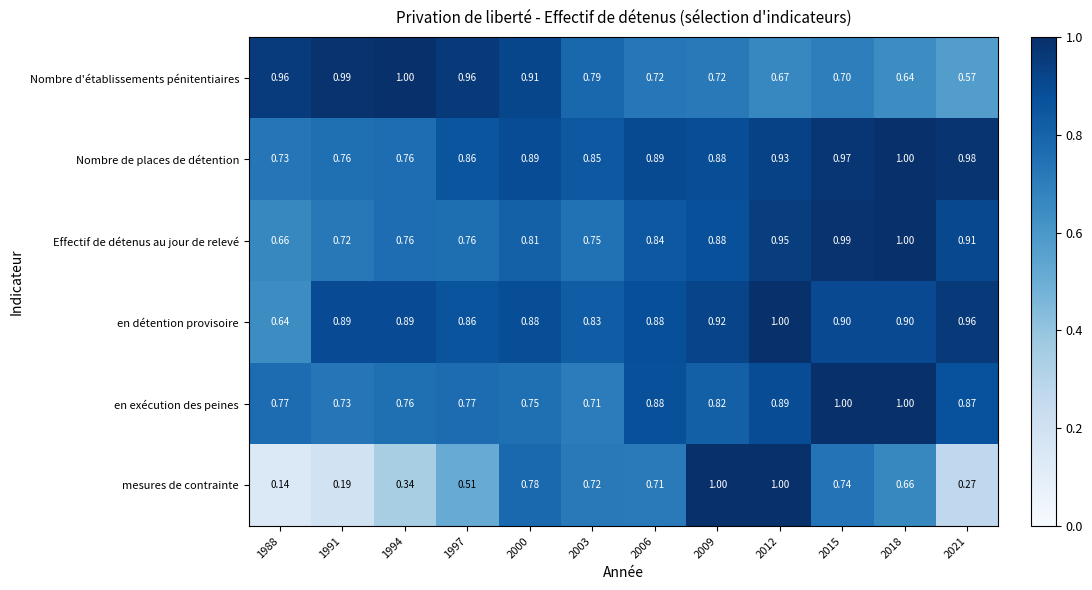

Which series has the widest spread of values?

mesures de contrainte